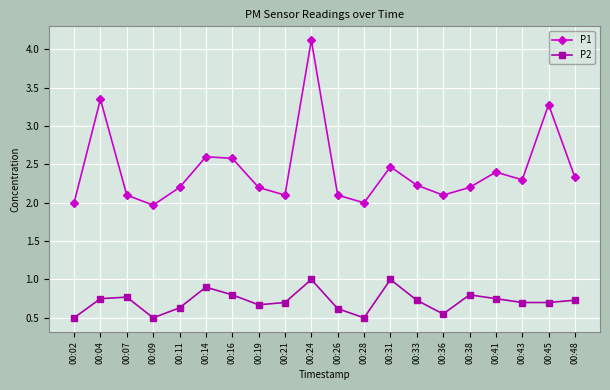

Where is the first local minimum for P1?

00:09